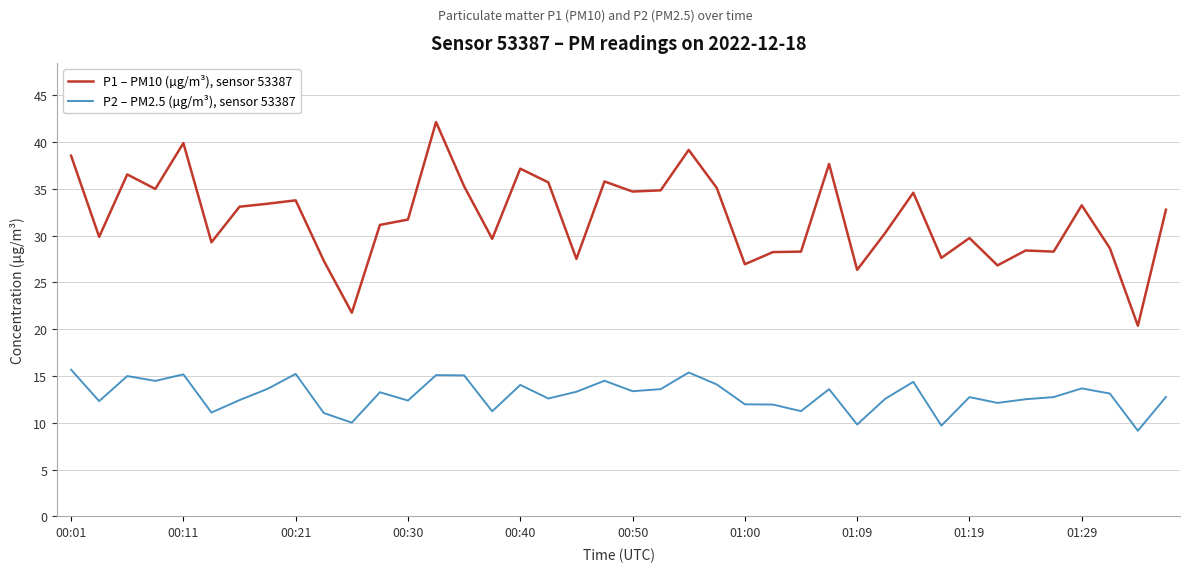

How many categories are shown in the chart?

40